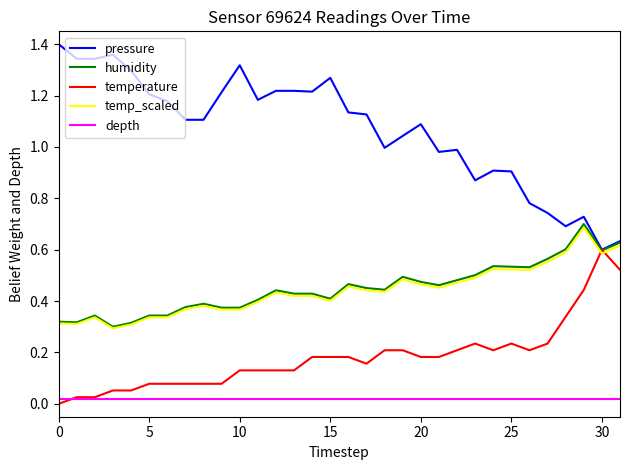

True or false: pressure and depth intersect in this chart.

False